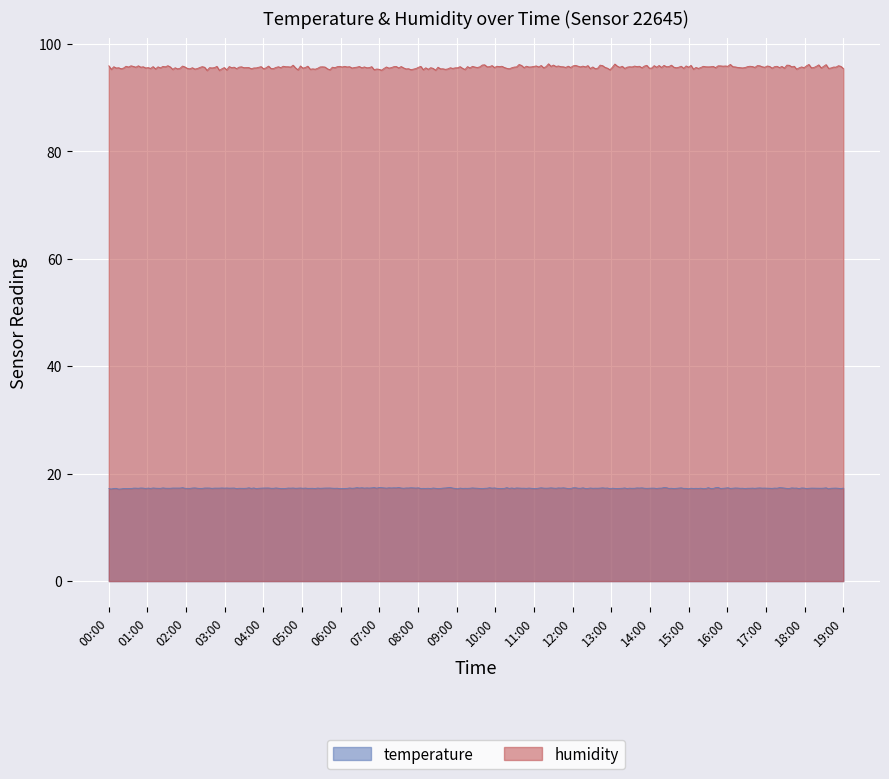

True or false: humidity has a value of 132.8 at 06:00.

False